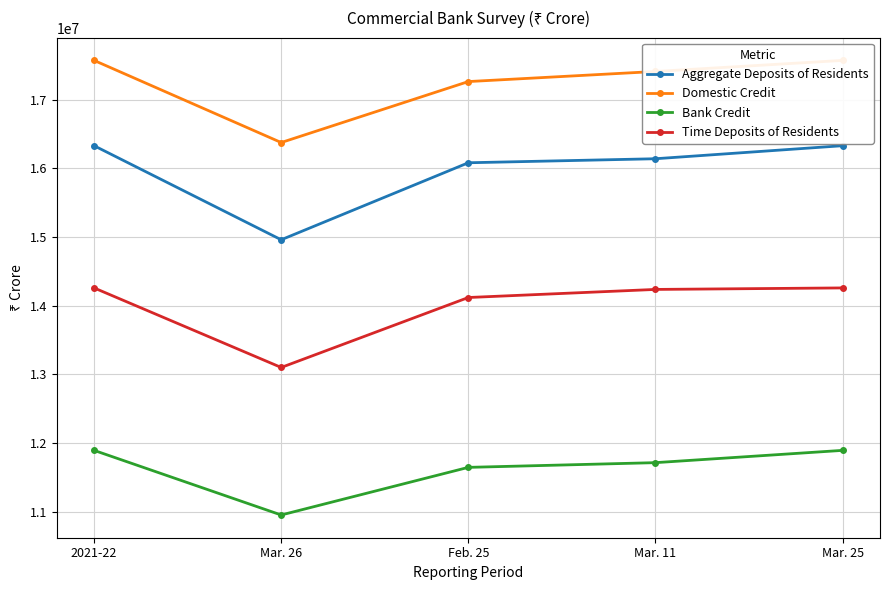

What is the label of the 4th point from the right?

Mar. 26